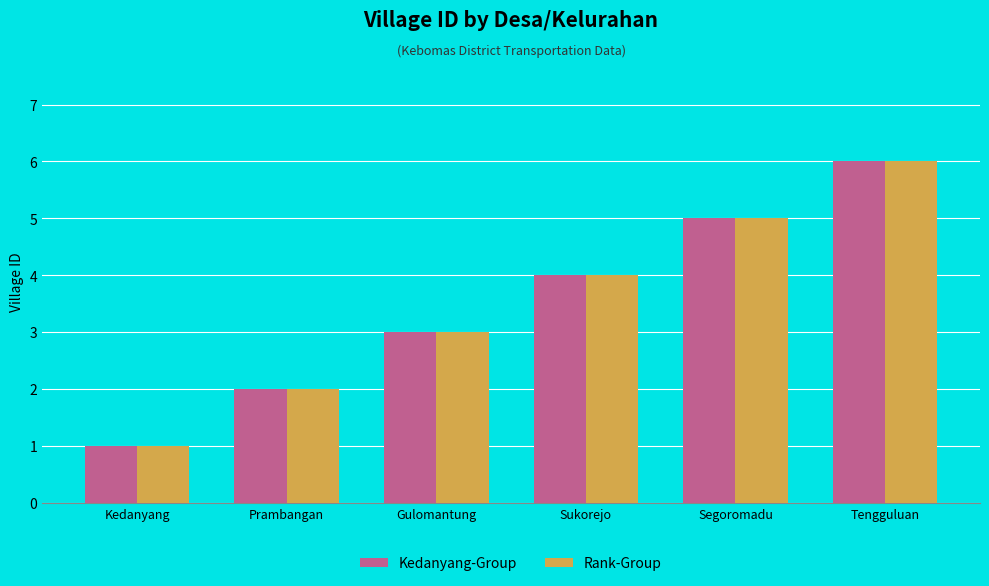

What is the value of the Rank-Group bar at the 1st from the left?

1